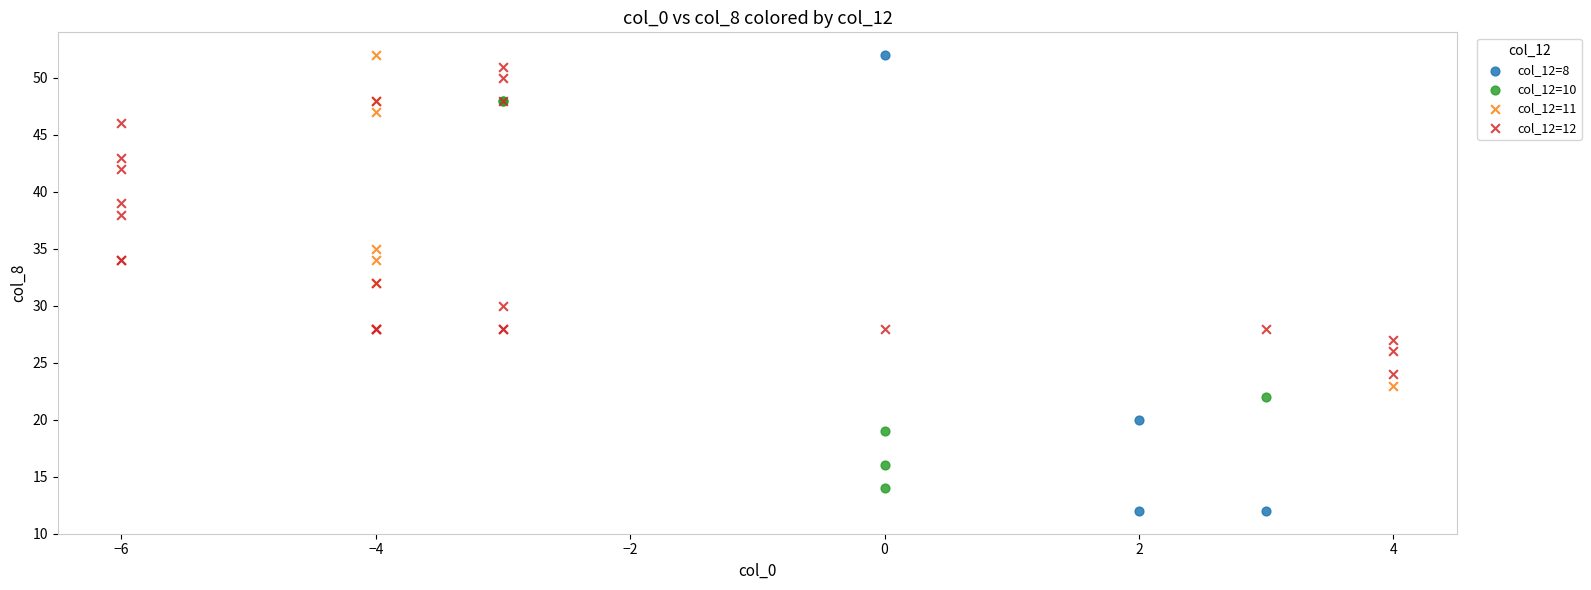

Which series contains the lowest Y value?

col_12=8